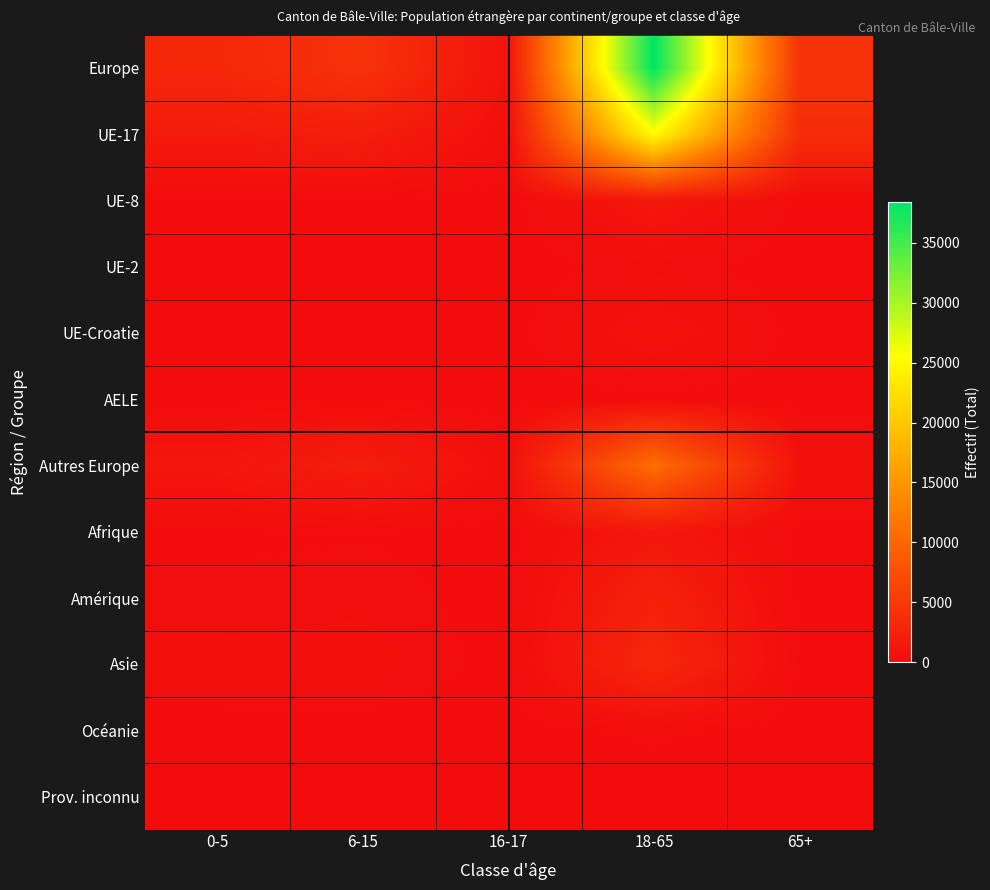

Which series has the widest spread of values?

Europe